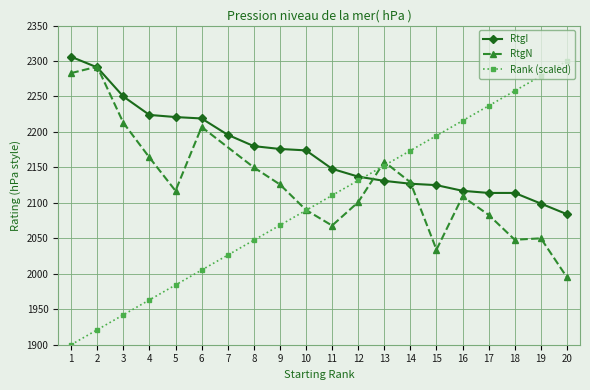

What is the value of the RtgI point at the 4th from the left?

2224.0